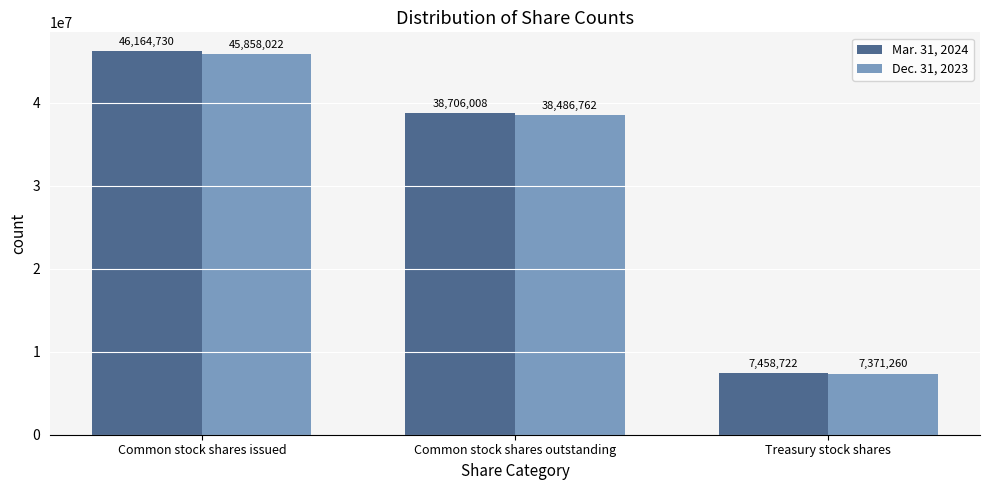

At Treasury stock shares, list the series in order from smallest to largest.

Dec. 31, 2023, Mar. 31, 2024